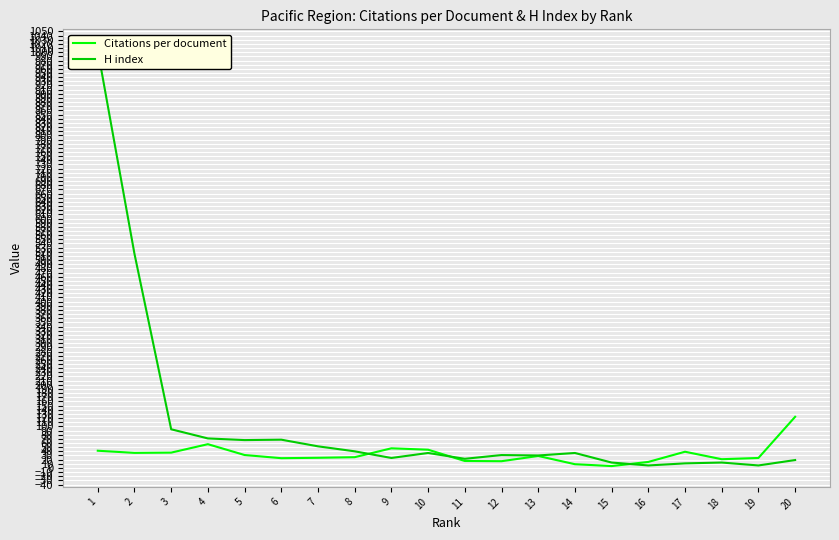

Rank the categories by H index value from lowest to highest.

19, 16, 17, 18, 15, 20, 11, 9, 13, 12, 14, 10, 8, 7, 5, 6, 4, 3, 2, 1